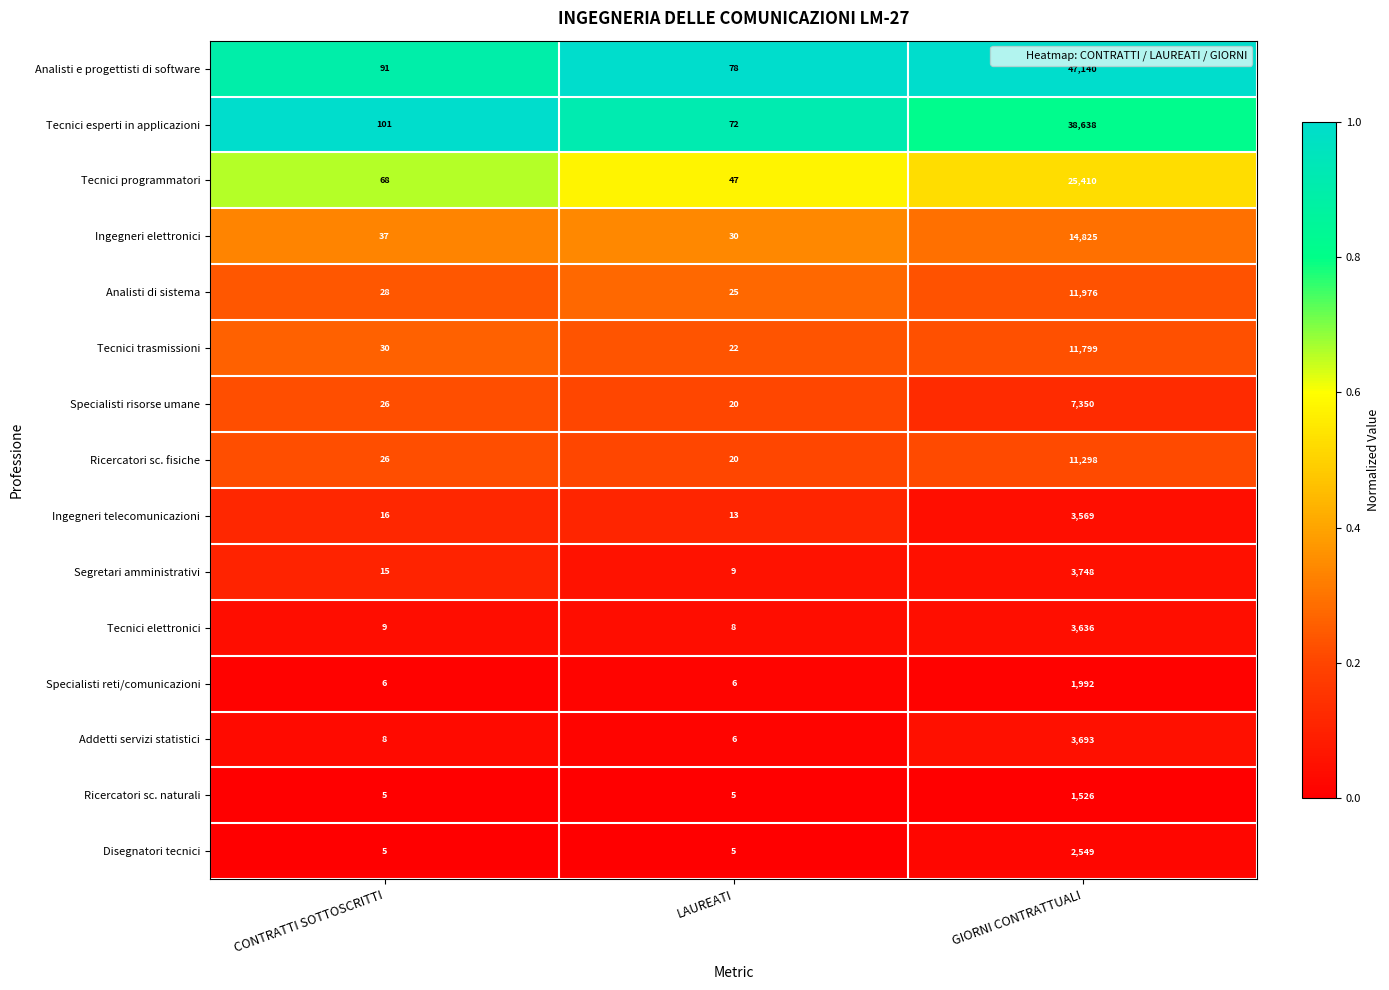

What is the greatest value displayed?

47140